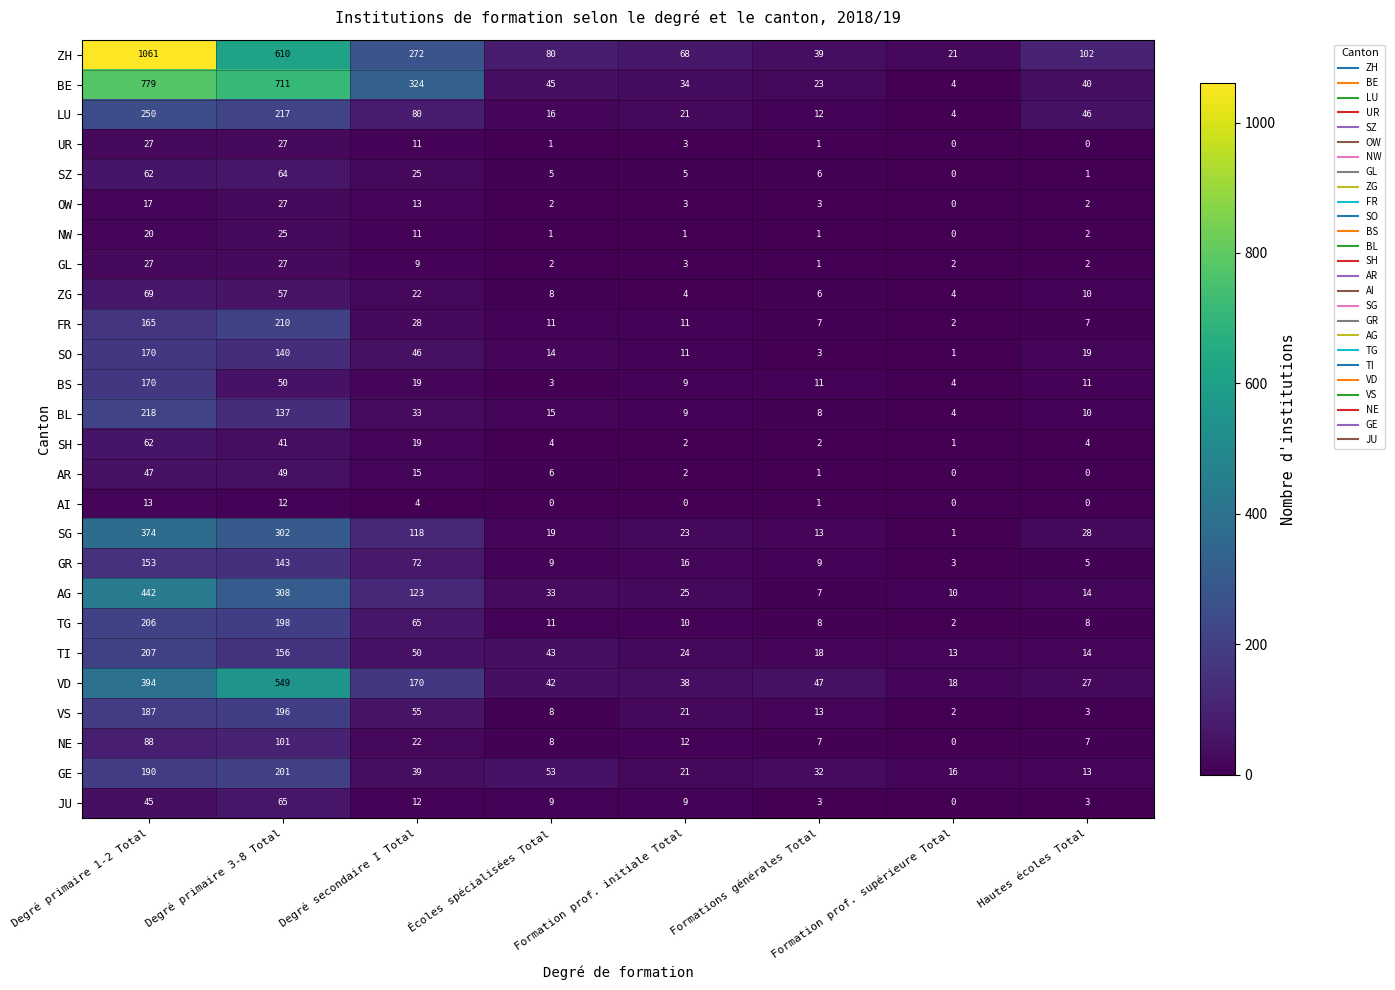

Where is FR nearest to the value 106?

Degré primaire 1-2 Total